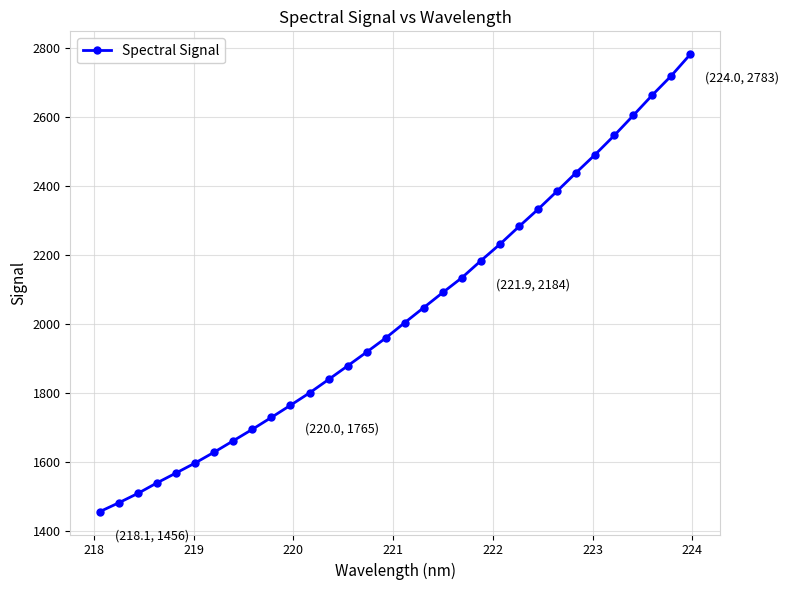

What is the value of the 31st point from the left?

2720.9